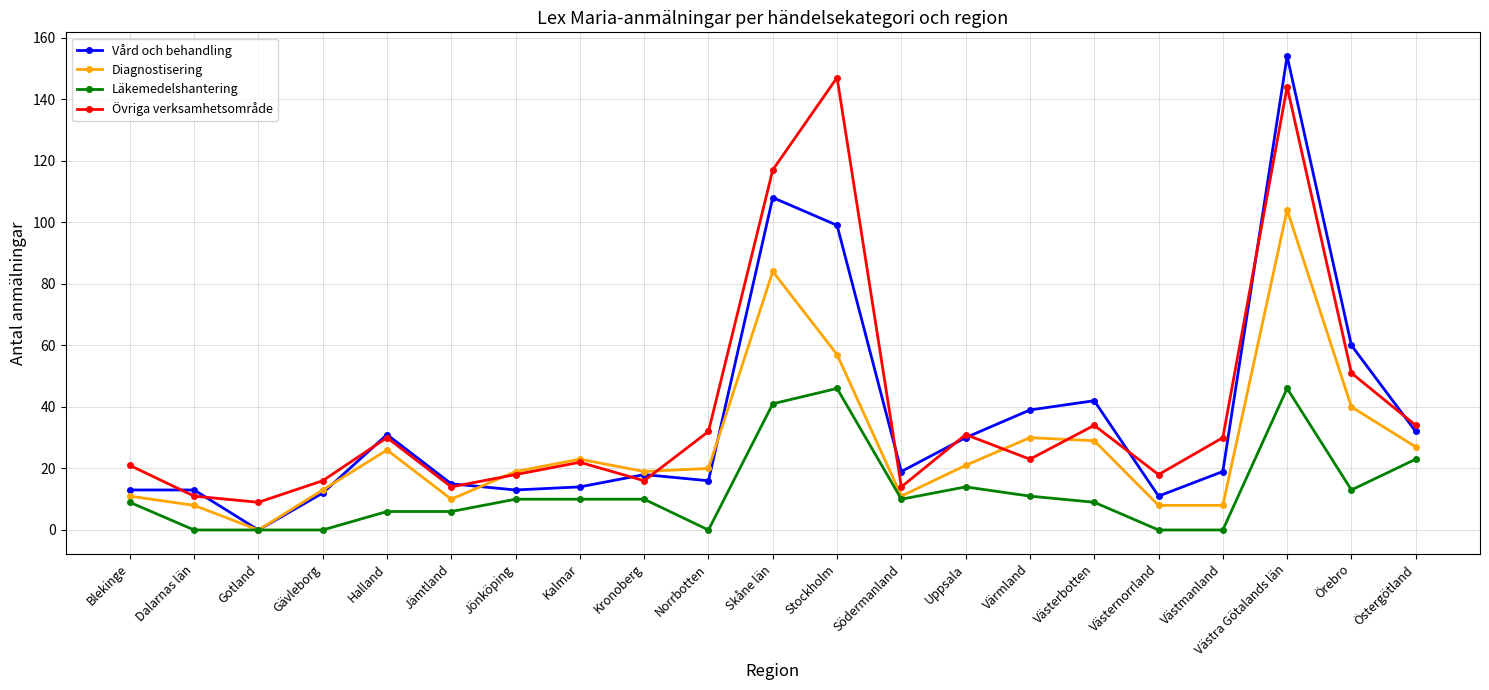

True or false: Diagnostisering has a value of 34 at Uppsala.

False